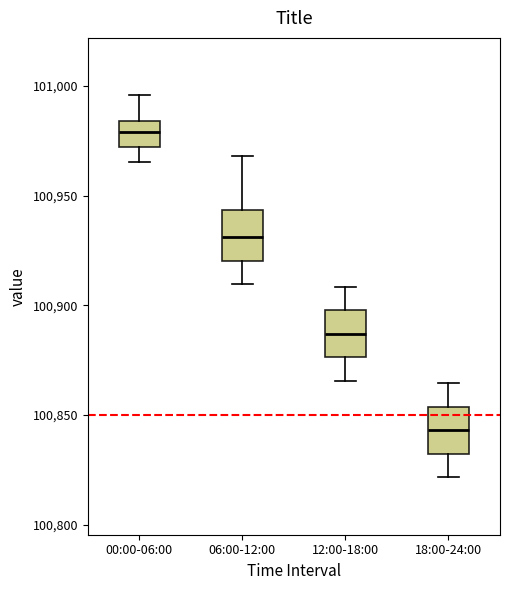

Reading left to right, transcribe this box plot: for each box, give where its median line is, the range the box spans, and where its two whiskers end, as read against the y-axis. The values are not printed on the chart, so give them approximately, as read against the axis.

00:00-06:00: median 100980, box 100970 to 100985, whiskers 100965 to 100995
06:00-12:00: median 100930, box 100920 to 100945, whiskers 100910 to 100970
12:00-18:00: median 100885, box 100875 to 100900, whiskers 100865 to 100910
18:00-24:00: median 100845, box 100830 to 100855, whiskers 100820 to 100865